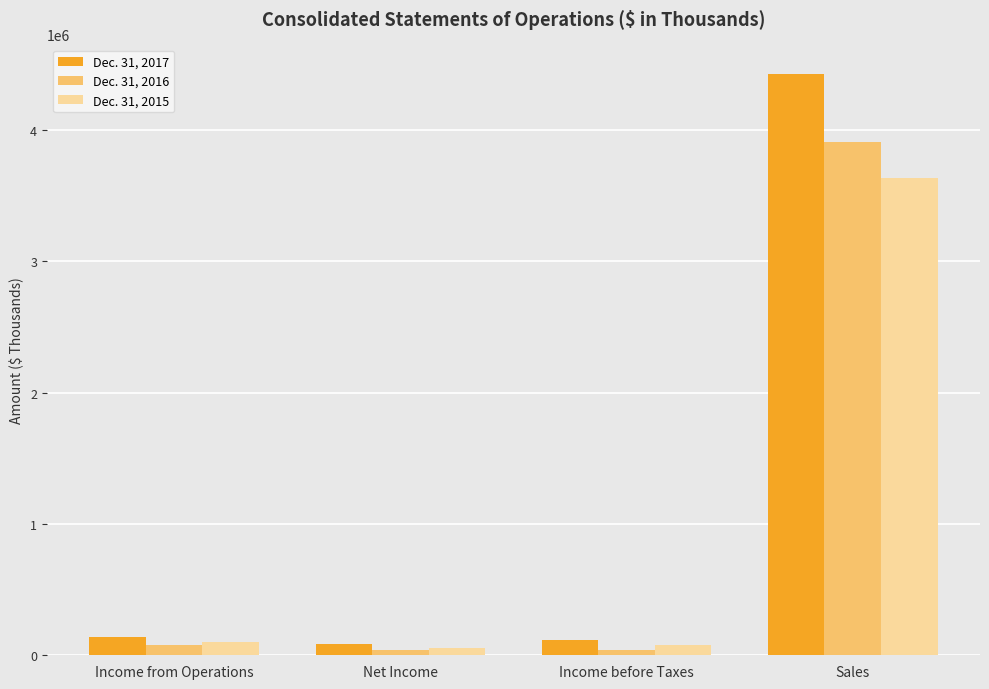

What is the value of the Dec. 31, 2017 bar at the 3rd from the left?

117588